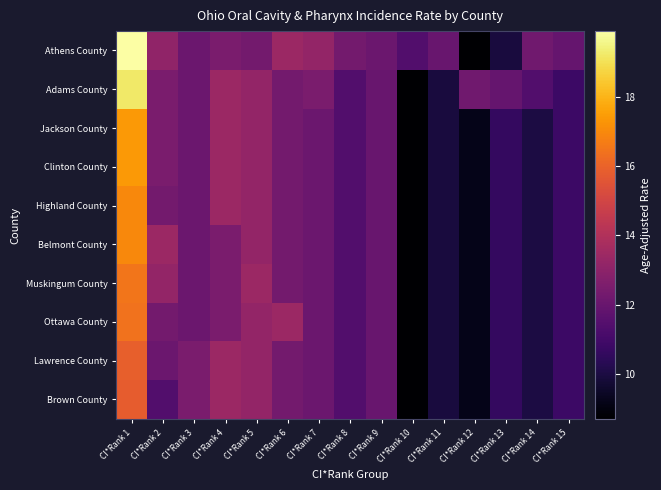

Reading left to right, what are all the values shown in this chart?

Athens County: CI*Rank 1=19.9	CI*Rank 2=13.1	CI*Rank 3=12.1	CI*Rank 4=12.5	CI*Rank 5=12.3	CI*Rank 6=13.4	CI*Rank 7=13.2	CI*Rank 8=12.3	CI*Rank 9=12.1	CI*Rank 10=11.4	CI*Rank 11=12.0	CI*Rank 12=8.7	CI*Rank 13=9.9	CI*Rank 14=12.2	CI*Rank 15=11.9
Adams County: CI*Rank 1=19.2	CI*Rank 2=12.5	CI*Rank 3=12.1	CI*Rank 4=13.4	CI*Rank 5=13.2	CI*Rank 6=12.3	CI*Rank 7=12.5	CI*Rank 8=11.4	CI*Rank 9=12.0	CI*Rank 10=8.7	CI*Rank 11=9.9	CI*Rank 12=12.2	CI*Rank 13=11.9	CI*Rank 14=11.4	CI*Rank 15=10.8
Jackson County: CI*Rank 1=17.4	CI*Rank 2=12.5	CI*Rank 3=12.1	CI*Rank 4=13.4	CI*Rank 5=13.2	CI*Rank 6=12.3	CI*Rank 7=12.1	CI*Rank 8=11.4	CI*Rank 9=12.0	CI*Rank 10=8.7	CI*Rank 11=9.9	CI*Rank 12=9.2	CI*Rank 13=10.6	CI*Rank 14=10.0	CI*Rank 15=10.8
Clinton County: CI*Rank 1=17.4	CI*Rank 2=12.5	CI*Rank 3=12.1	CI*Rank 4=13.4	CI*Rank 5=13.2	CI*Rank 6=12.3	CI*Rank 7=12.1	CI*Rank 8=11.4	CI*Rank 9=12.0	CI*Rank 10=8.7	CI*Rank 11=9.9	CI*Rank 12=9.2	CI*Rank 13=10.6	CI*Rank 14=10.0	CI*Rank 15=10.8
Highland County: CI*Rank 1=17.0	CI*Rank 2=12.3	CI*Rank 3=12.1	CI*Rank 4=13.4	CI*Rank 5=13.2	CI*Rank 6=12.3	CI*Rank 7=12.1	CI*Rank 8=11.4	CI*Rank 9=12.0	CI*Rank 10=8.7	CI*Rank 11=9.9	CI*Rank 12=9.2	CI*Rank 13=10.6	CI*Rank 14=10.0	CI*Rank 15=10.8
Belmont County: CI*Rank 1=17.0	CI*Rank 2=13.4	CI*Rank 3=12.1	CI*Rank 4=12.5	CI*Rank 5=13.2	CI*Rank 6=12.3	CI*Rank 7=12.1	CI*Rank 8=11.4	CI*Rank 9=12.0	CI*Rank 10=8.7	CI*Rank 11=9.9	CI*Rank 12=9.2	CI*Rank 13=10.6	CI*Rank 14=10.0	CI*Rank 15=10.8
Muskingum County: CI*Rank 1=16.5	CI*Rank 2=13.2	CI*Rank 3=12.1	CI*Rank 4=12.5	CI*Rank 5=13.4	CI*Rank 6=12.3	CI*Rank 7=12.1	CI*Rank 8=11.4	CI*Rank 9=12.0	CI*Rank 10=8.7	CI*Rank 11=9.9	CI*Rank 12=9.2	CI*Rank 13=10.6	CI*Rank 14=10.0	CI*Rank 15=10.8
Ottawa County: CI*Rank 1=16.4	CI*Rank 2=12.3	CI*Rank 3=12.1	CI*Rank 4=12.5	CI*Rank 5=13.2	CI*Rank 6=13.4	CI*Rank 7=12.1	CI*Rank 8=11.4	CI*Rank 9=12.0	CI*Rank 10=8.7	CI*Rank 11=9.9	CI*Rank 12=9.2	CI*Rank 13=10.6	CI*Rank 14=10.0	CI*Rank 15=10.8
Lawrence County: CI*Rank 1=15.9	CI*Rank 2=12.1	CI*Rank 3=12.5	CI*Rank 4=13.4	CI*Rank 5=13.2	CI*Rank 6=12.3	CI*Rank 7=12.1	CI*Rank 8=11.4	CI*Rank 9=12.0	CI*Rank 10=8.7	CI*Rank 11=9.9	CI*Rank 12=9.2	CI*Rank 13=10.6	CI*Rank 14=10.0	CI*Rank 15=10.8
Brown County: CI*Rank 1=15.8	CI*Rank 2=11.4	CI*Rank 3=12.5	CI*Rank 4=13.4	CI*Rank 5=13.2	CI*Rank 6=12.3	CI*Rank 7=12.1	CI*Rank 8=11.4	CI*Rank 9=12.0	CI*Rank 10=8.7	CI*Rank 11=9.9	CI*Rank 12=9.2	CI*Rank 13=10.6	CI*Rank 14=10.0	CI*Rank 15=10.8